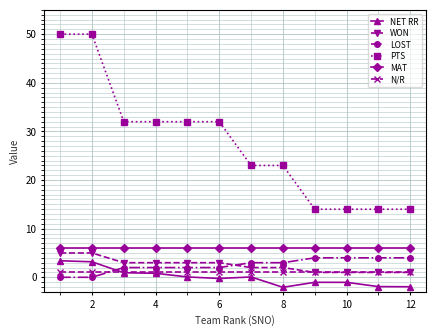

True or false: NET RR and PTS intersect in this chart.

False